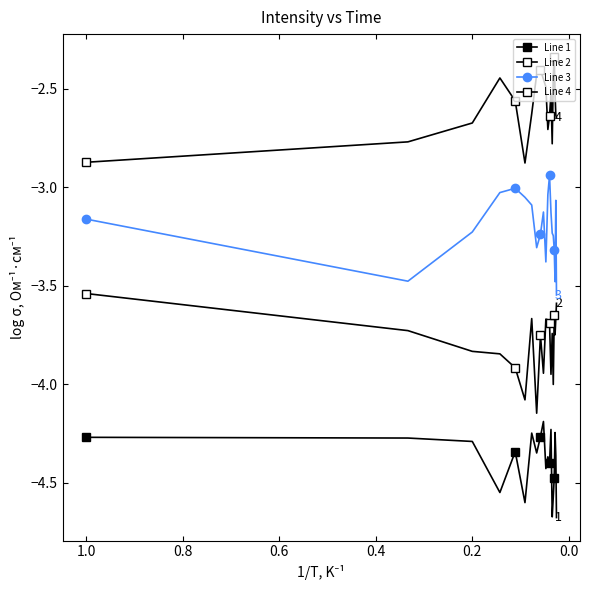

Count the number of categories in the chart.

20